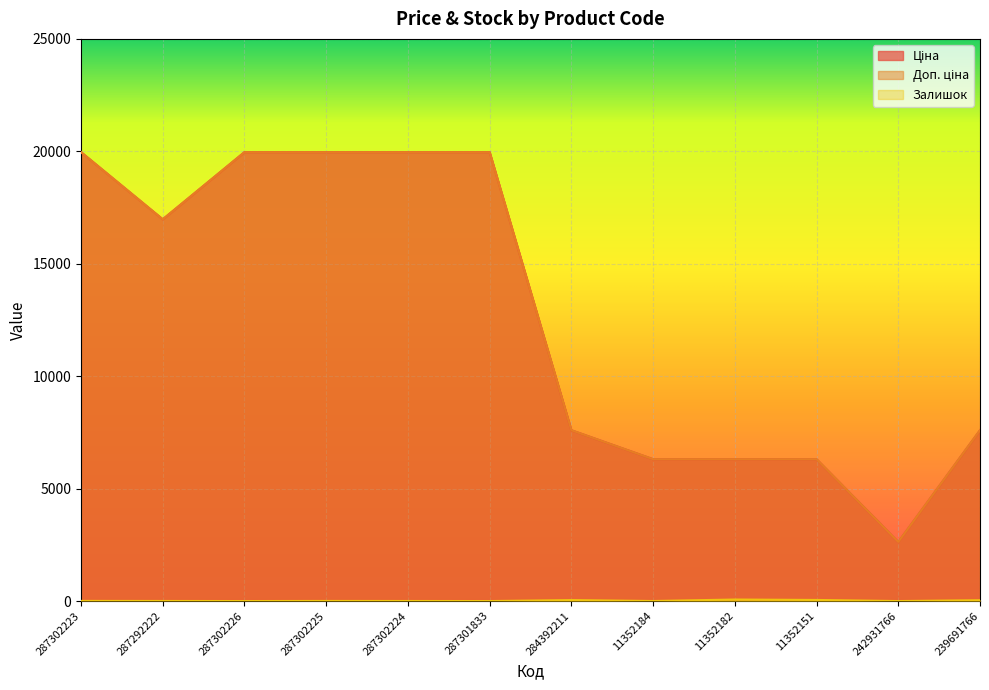

True or false: Доп. ціна and Залишок intersect in this chart.

False